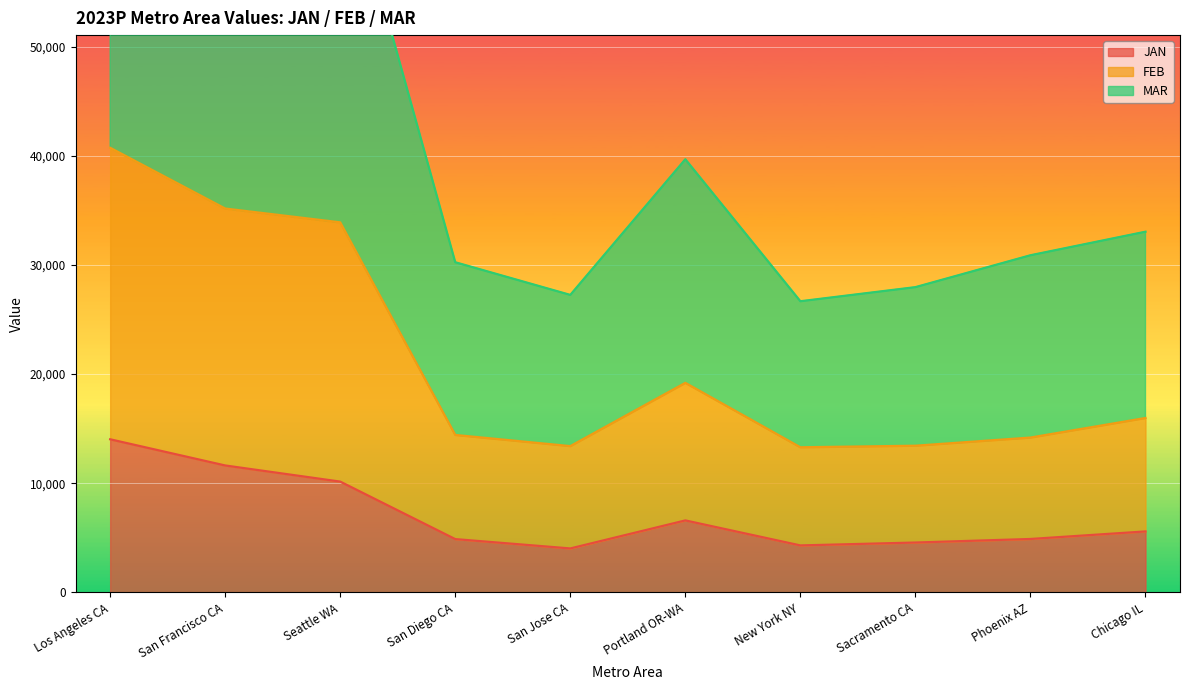

At Sacramento CA, list the series in order from smallest to largest.

JAN, FEB, MAR